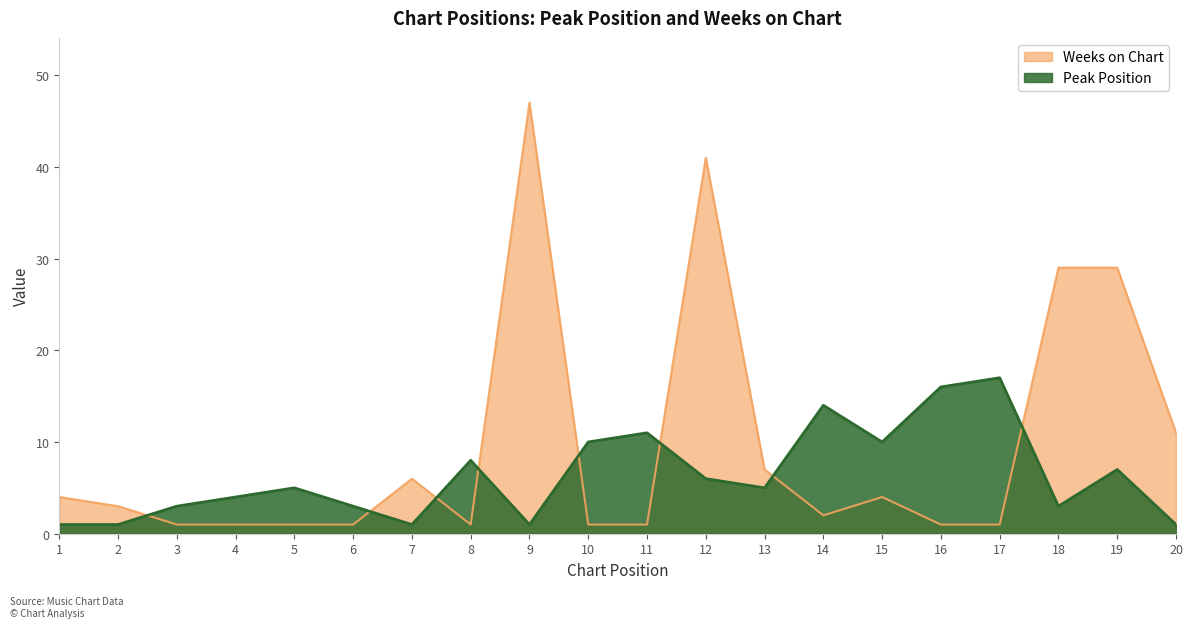

The Peak Position series shows 10 at 15. True or false?

True